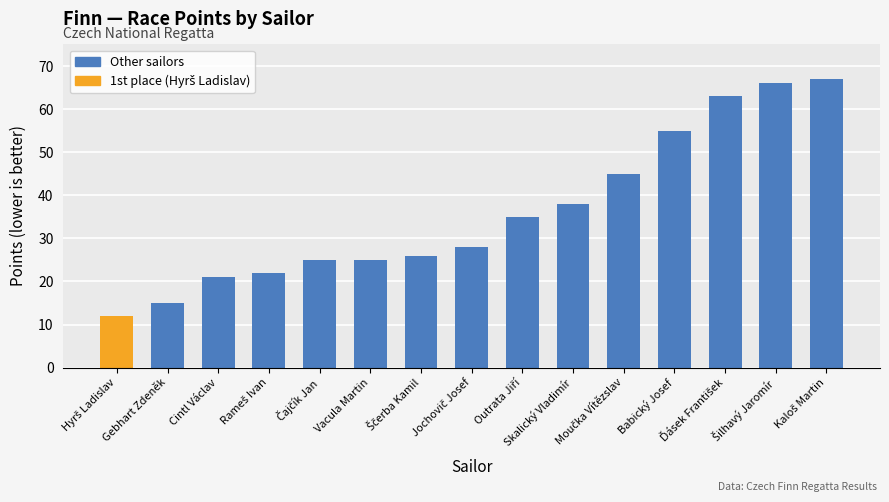

What is the greatest value displayed?

67